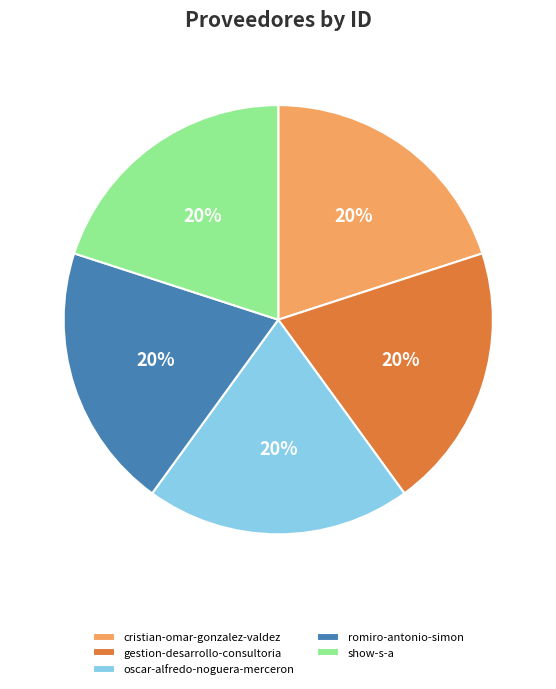

Do romiro-antonio-simon and cristian-omar-gonzalez-valdez together represent more than half of the pie?

No